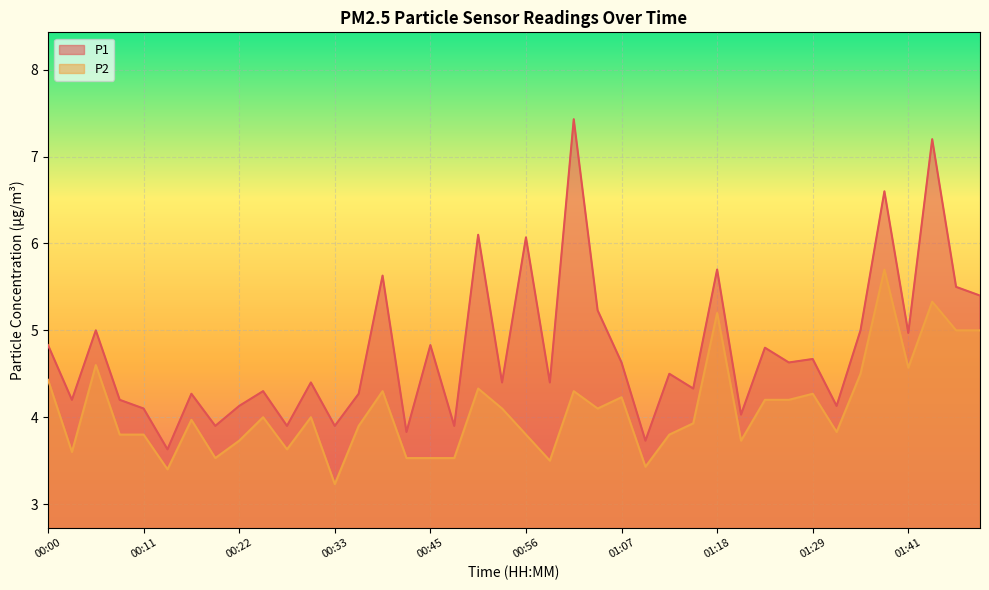

Which category has the lowest value across all series?

00:33